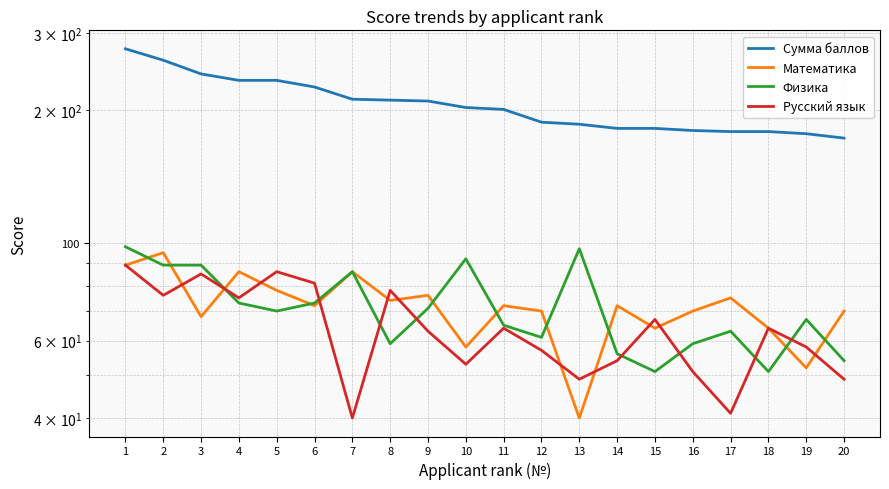

True or false: Физика and Сумма баллов intersect in this chart.

False